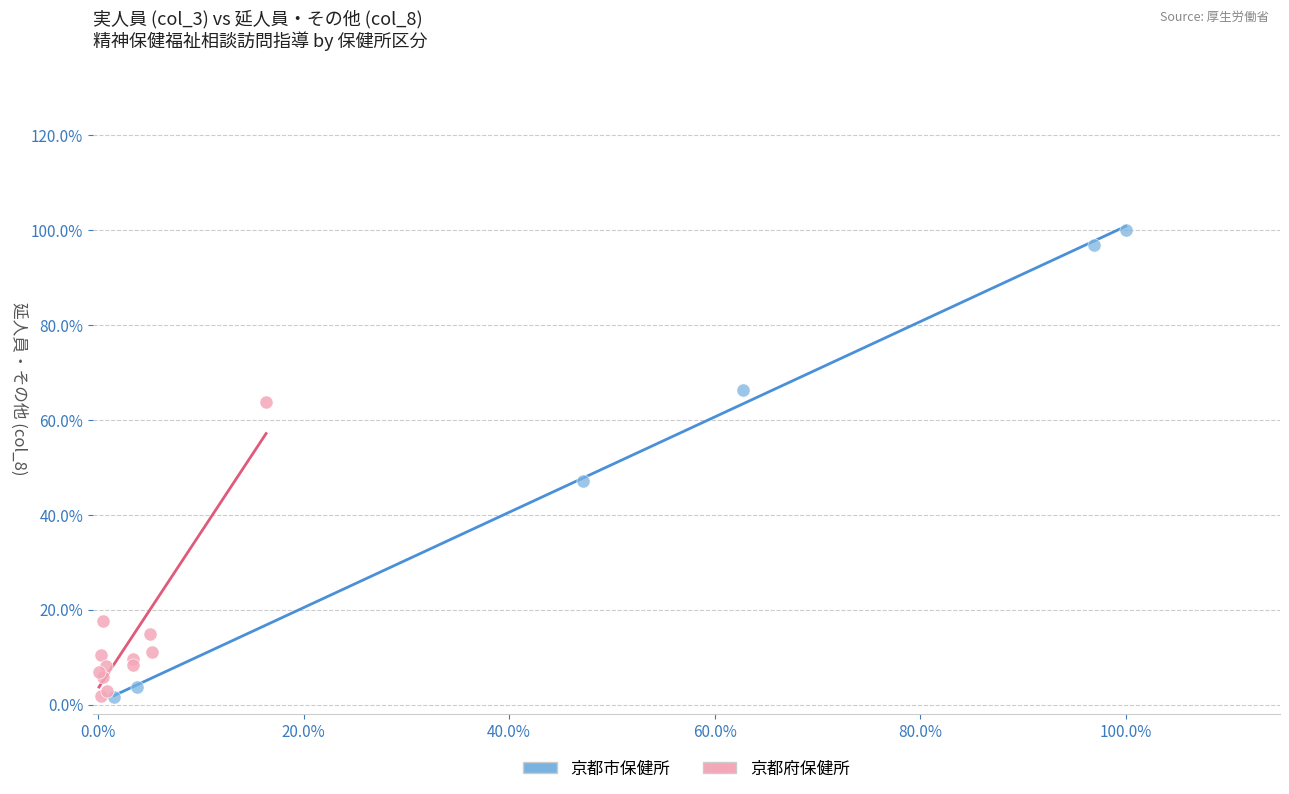

What are all the series names shown in the legend?

京都市保健所, 京都府保健所